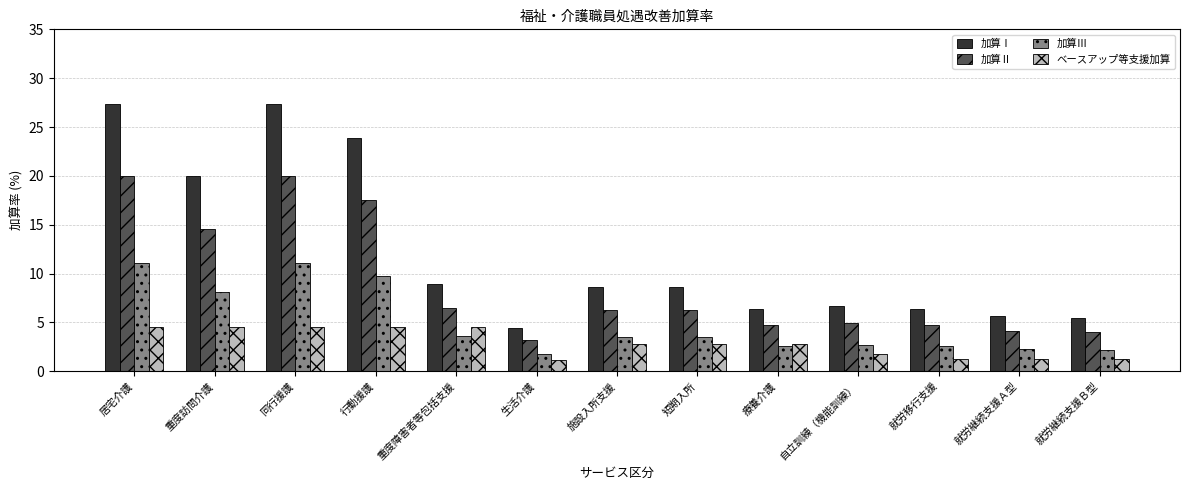

Between 同行援護 and 施設入所支援, which series saw the biggest shift?

加算Ⅰ